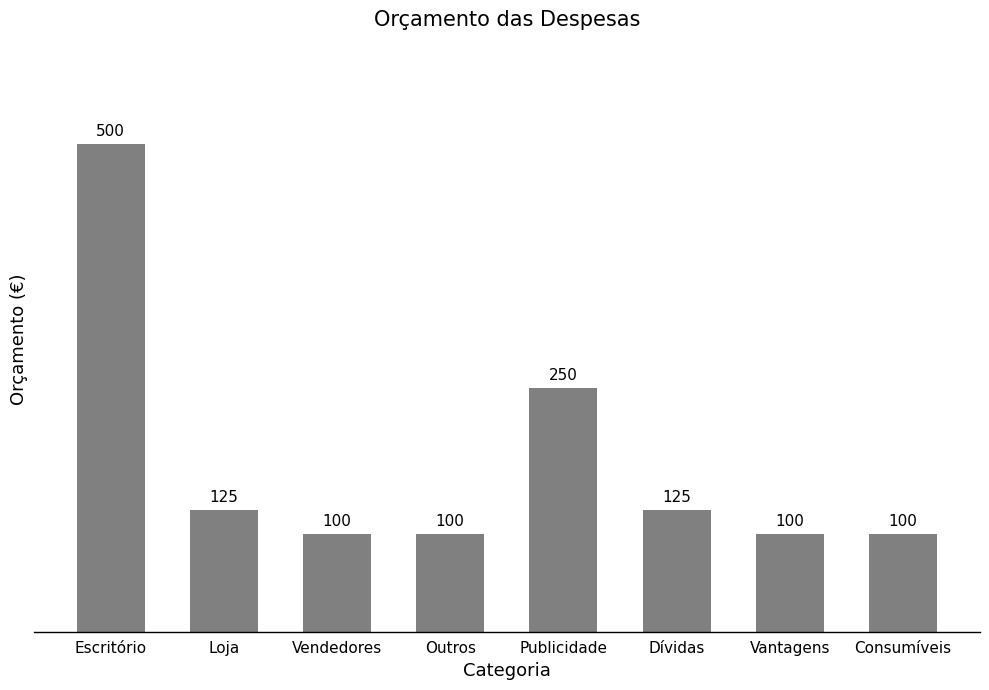

What is the difference between the values at Outros and Dívidas?

25